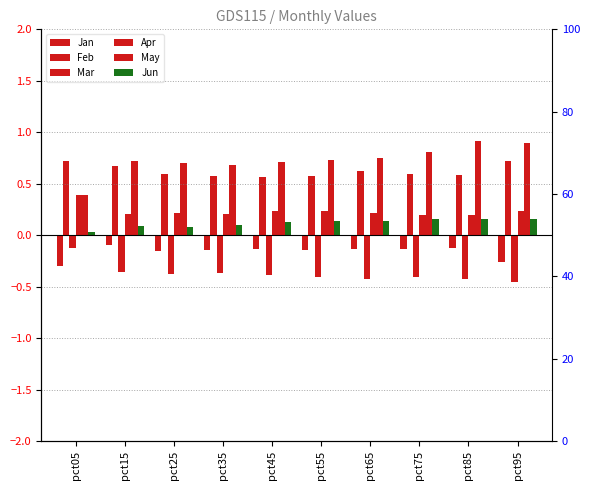

Does the chart contain stacked bars?

No